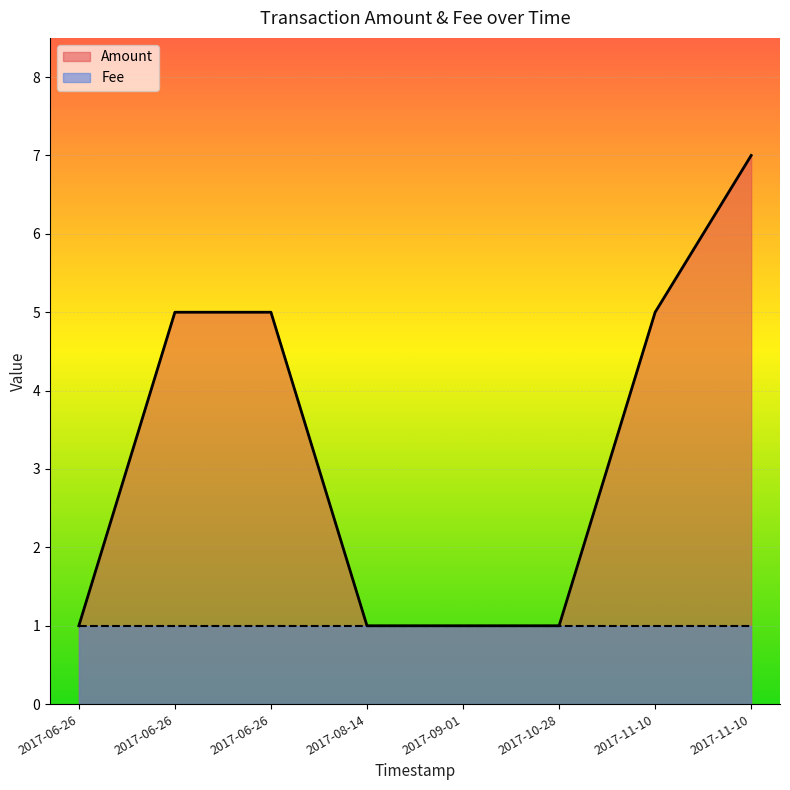

At how many categories does at least one series exceed 6?

1